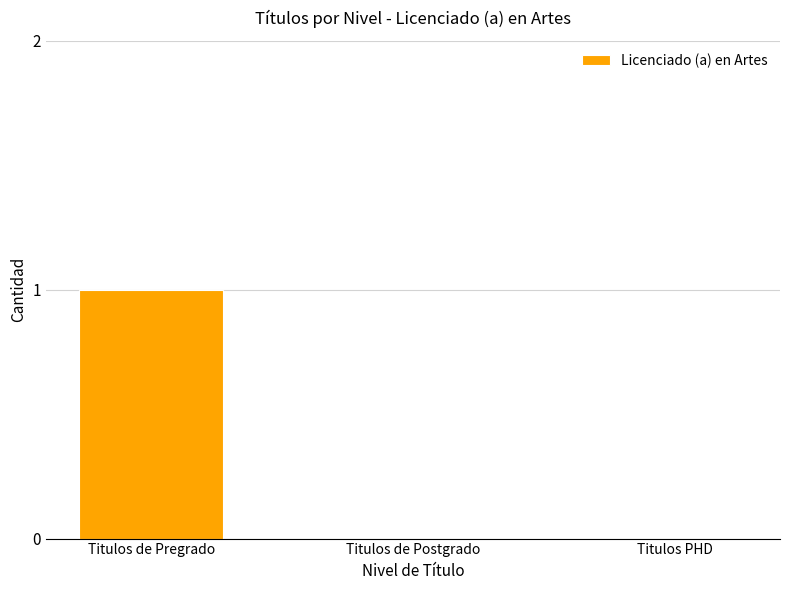

At which category does the chart reach its peak across all series?

Titulos de Pregrado